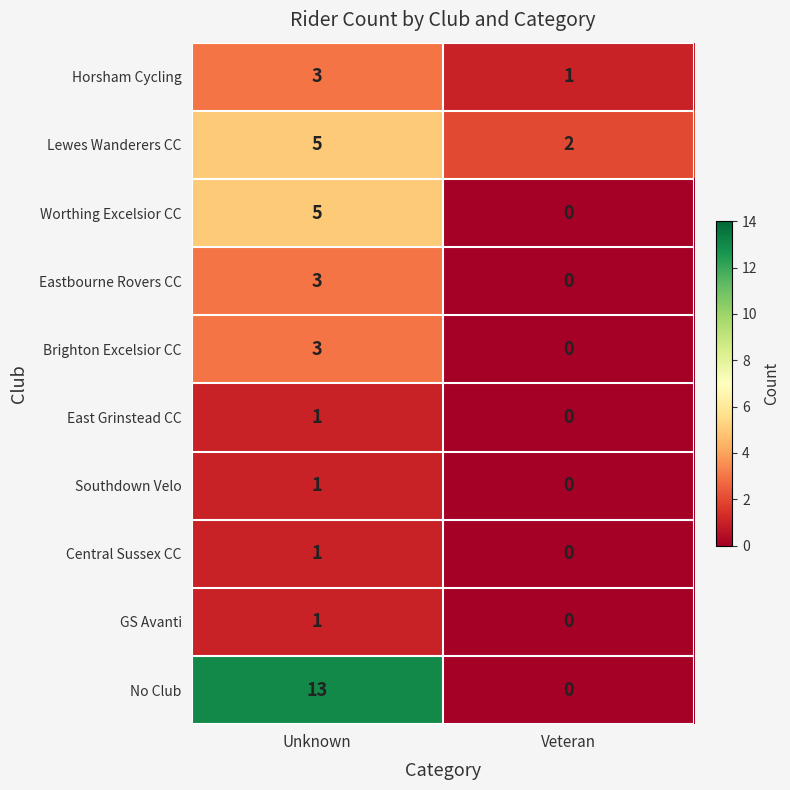

What is the difference between the maximum and minimum values in the No Club series?

13